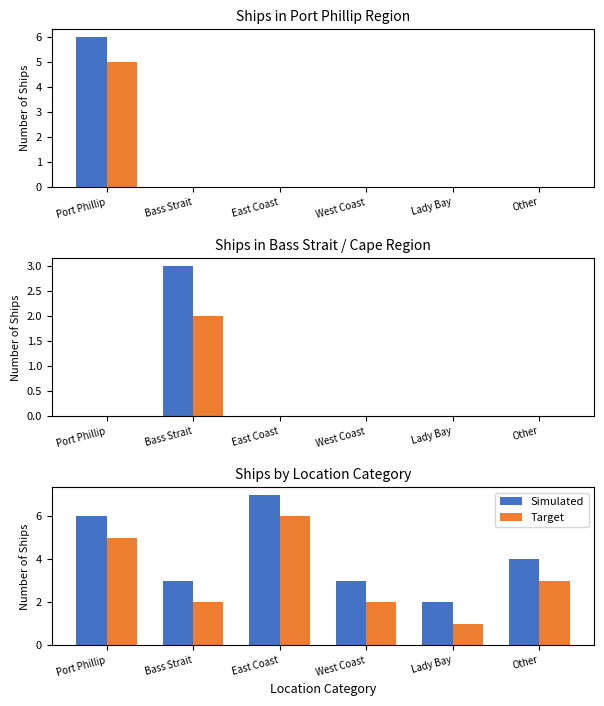

What is the label of the 1st bar from the left?

Port Phillip